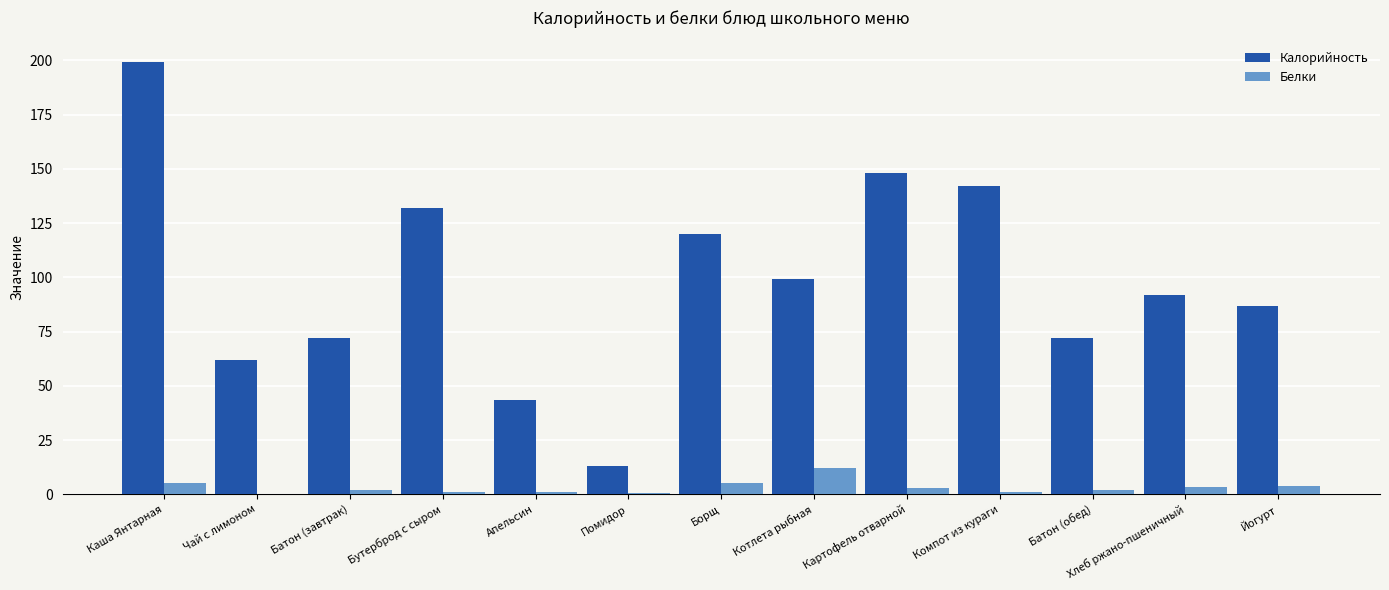

What is the sum of all Белки values?

40.3